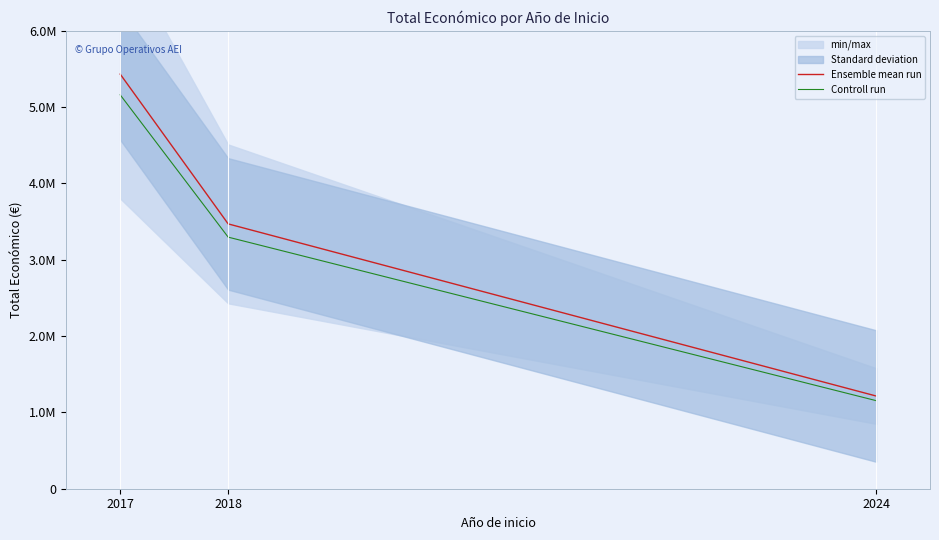

Between 2018 and 2017, which is larger?

2017